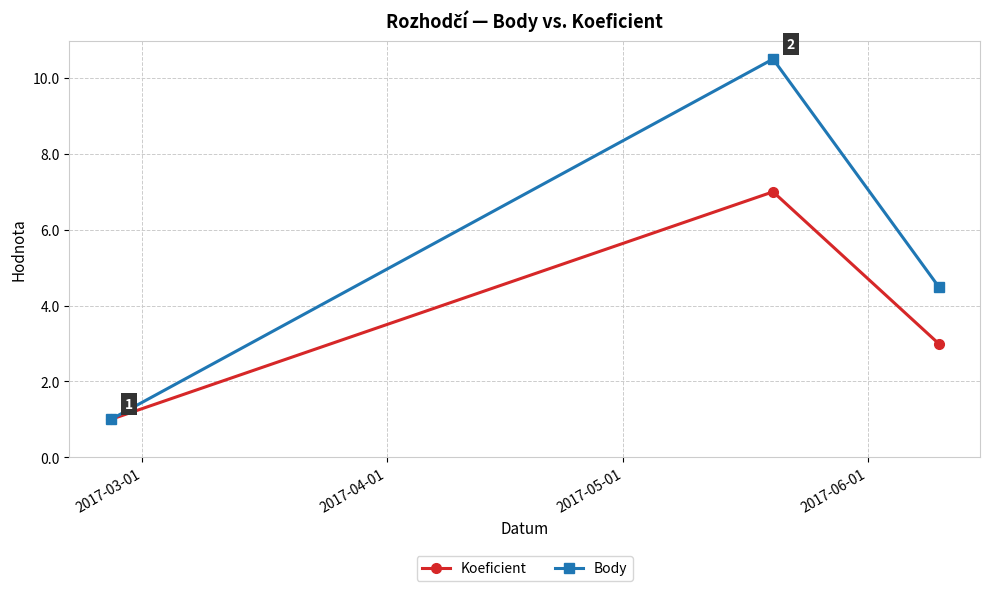

What is the minimum value for Body?

1.0